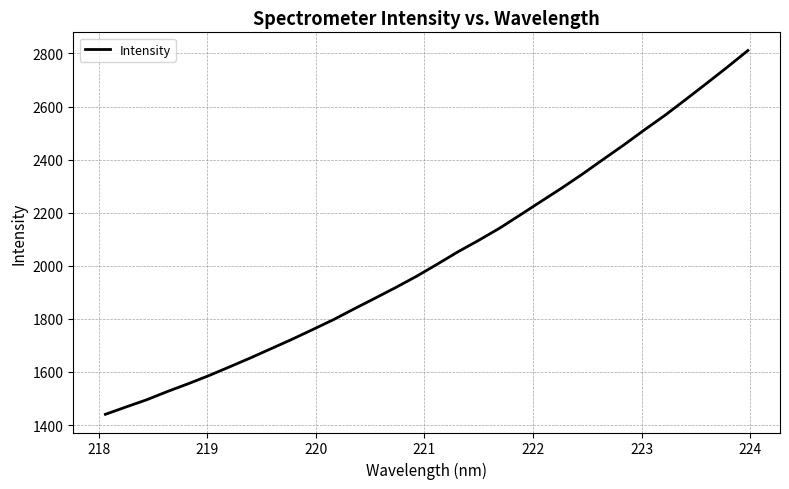

Is this an area chart (filled region under the line)?

No